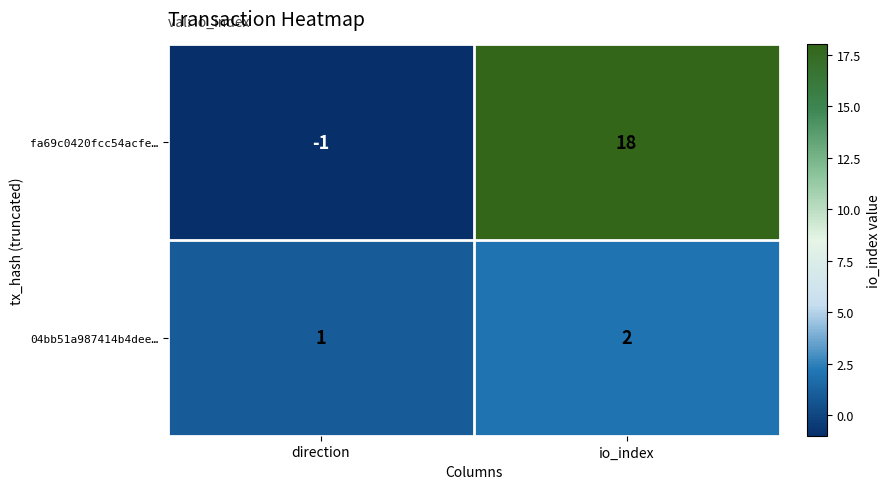

Reading left to right, extract all data points from this chart.

fa69c0420fcc54acfe…: -1	18
04bb51a987414b4dee…: 1	2